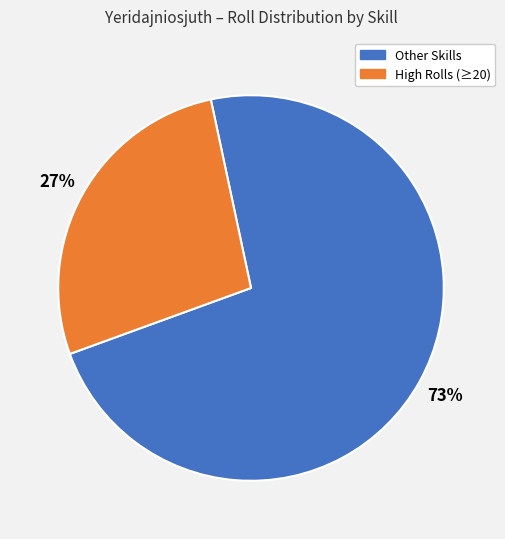

To the nearest percent, what is the difference between the largest and smallest slice percentages?

46%